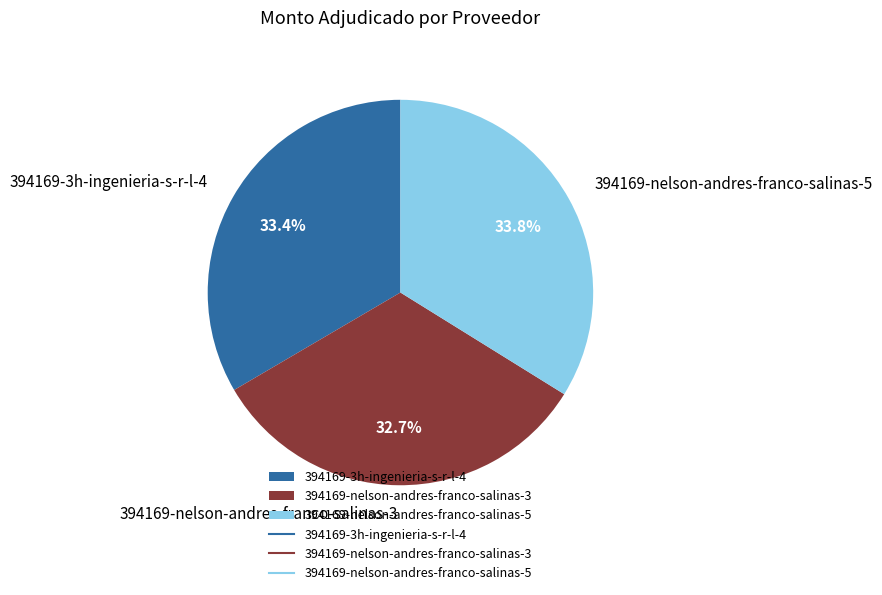

What is the ratio of the value at 394169-nelson-andres-franco-salinas-5 to the value at 394169-nelson-andres-franco-salinas-3?

1.0